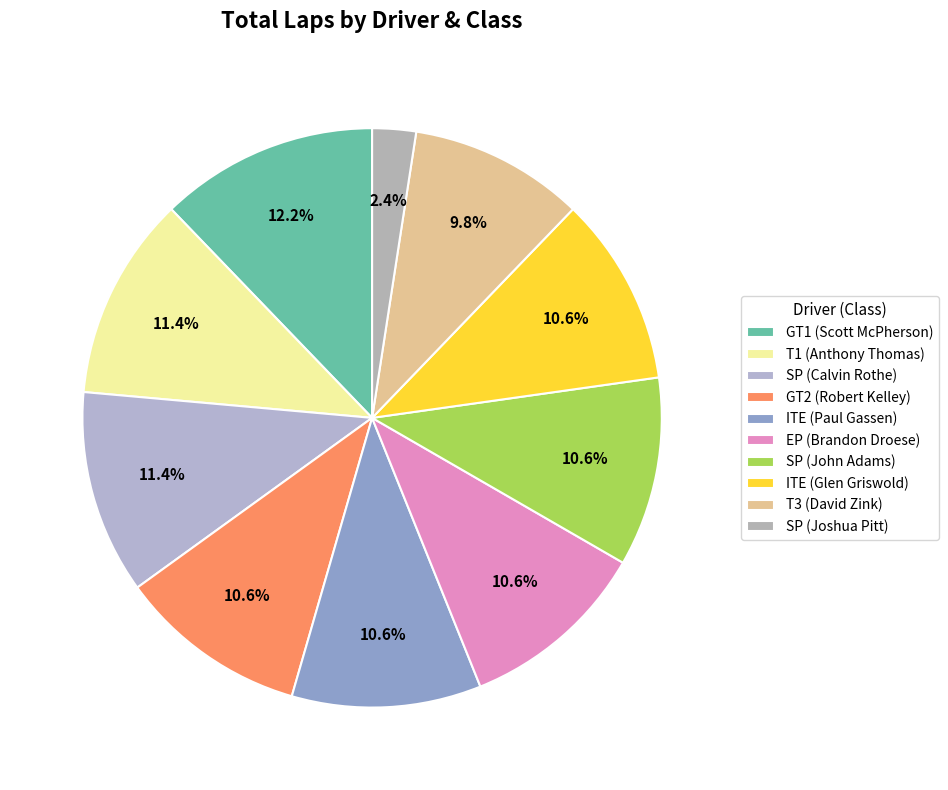

Which has a higher value, EP (Brandon Droese) or GT2 (Robert Kelley)?

EP (Brandon Droese)